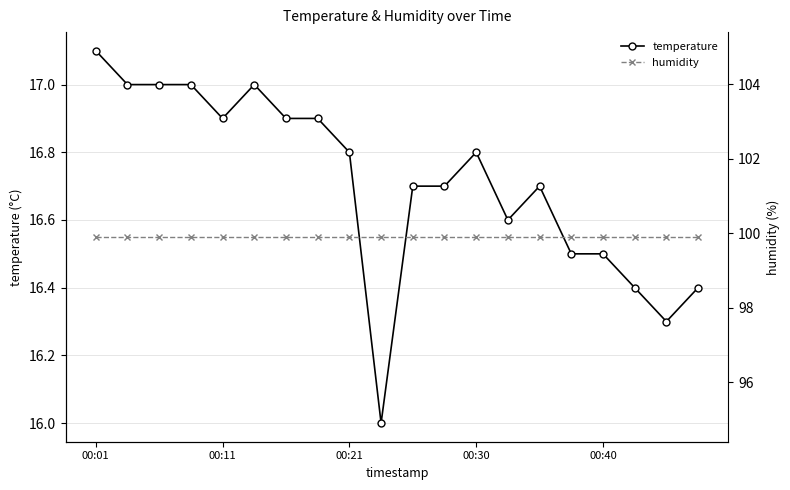

Rank the series by their average value, from lowest to highest.

temperature, humidity